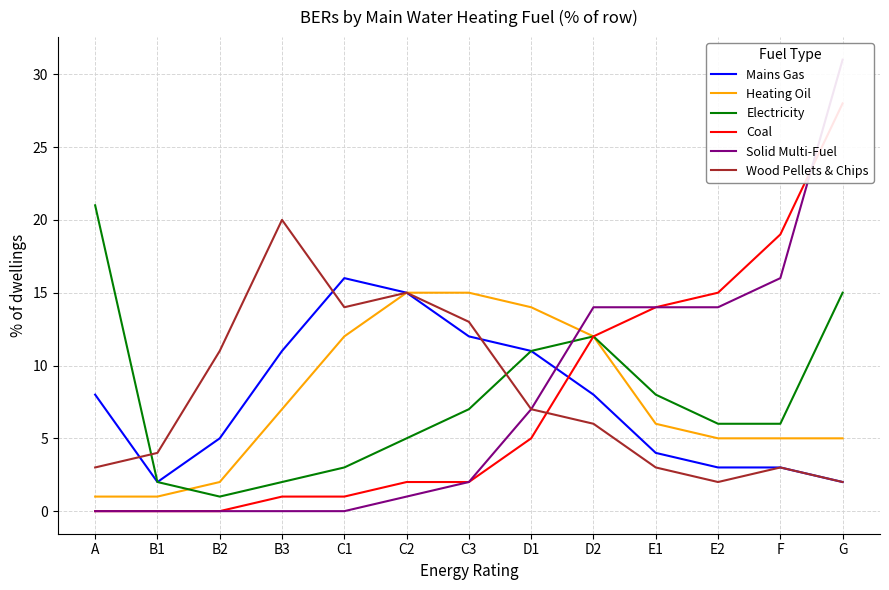

How many lines are shown in the chart?

6